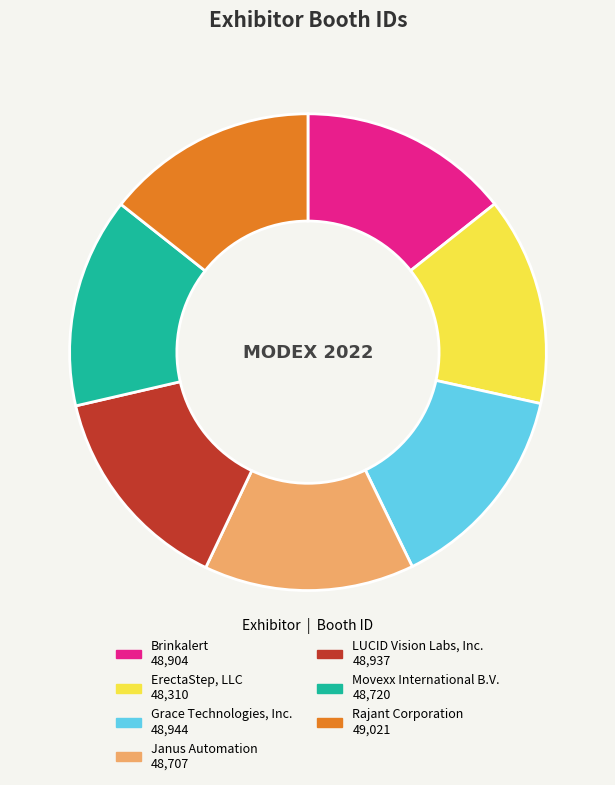

Is it true that ErectaStep, LLC is 26% of the pie?

False